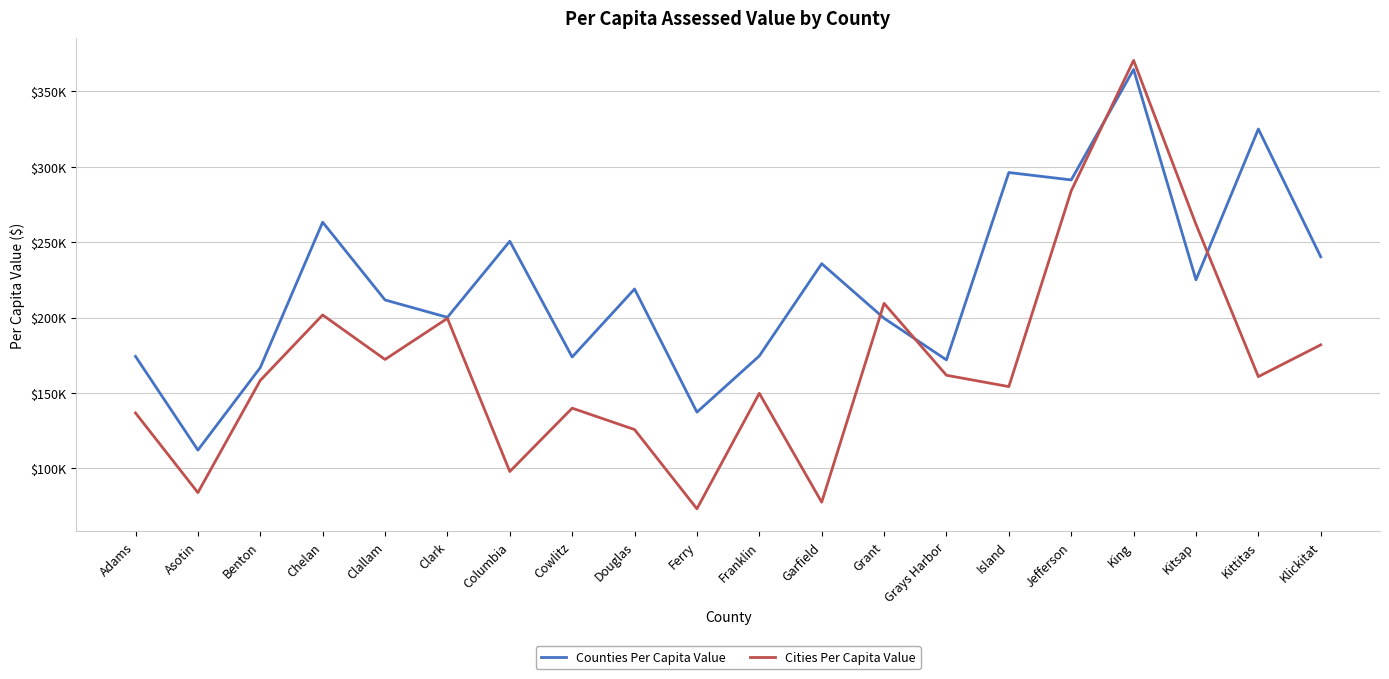

After their last crossing, which series has the higher values: Counties Per Capita Value or Cities Per Capita Value?

Counties Per Capita Value